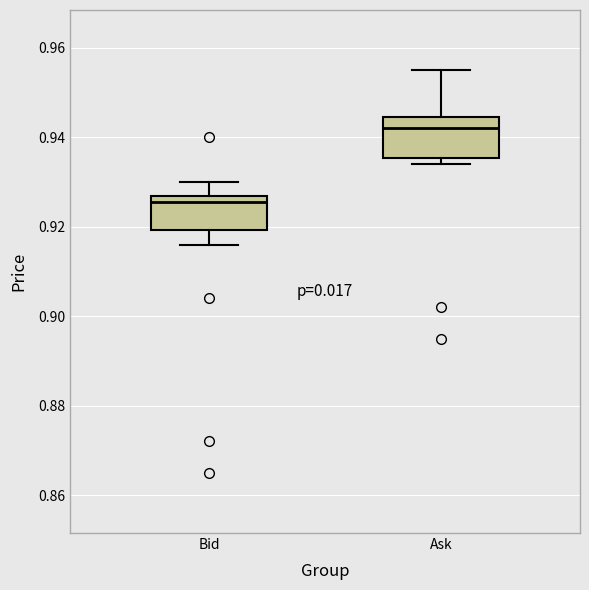

Which box's median line is the lowest?

Bid